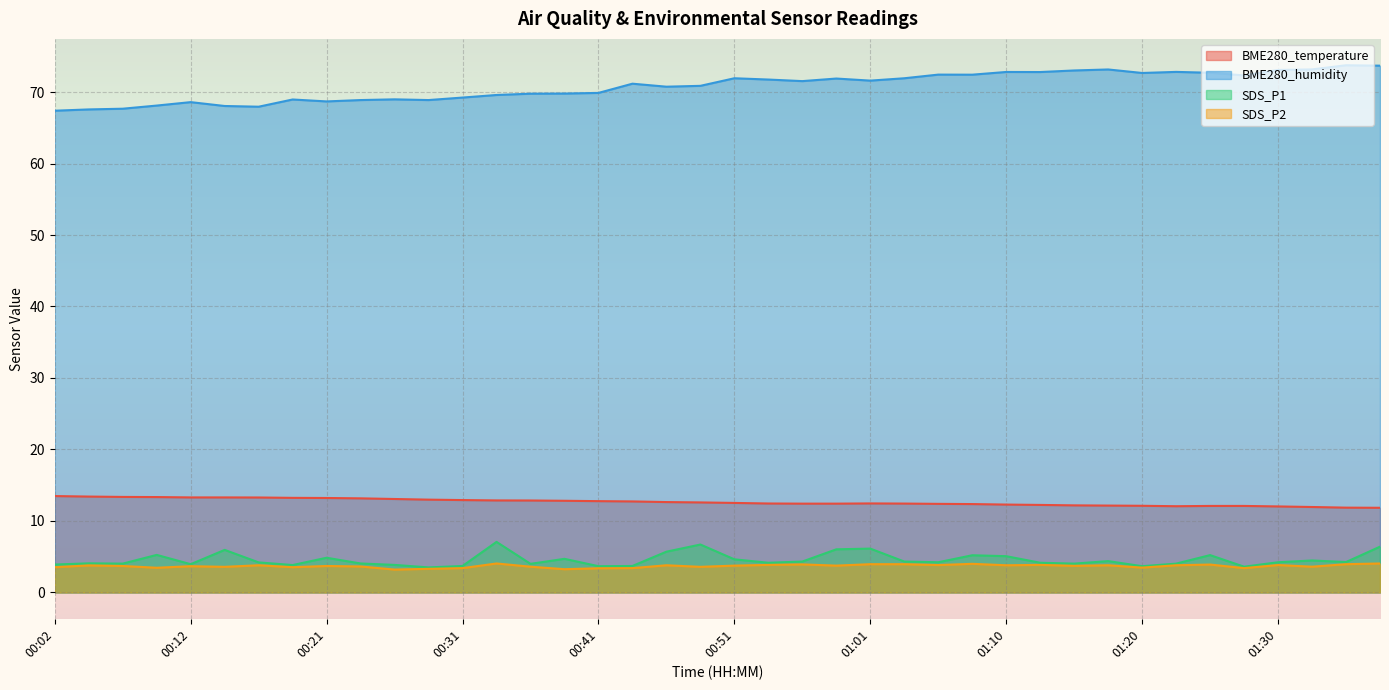

What is the maximum value for SDS_P1?

7.1